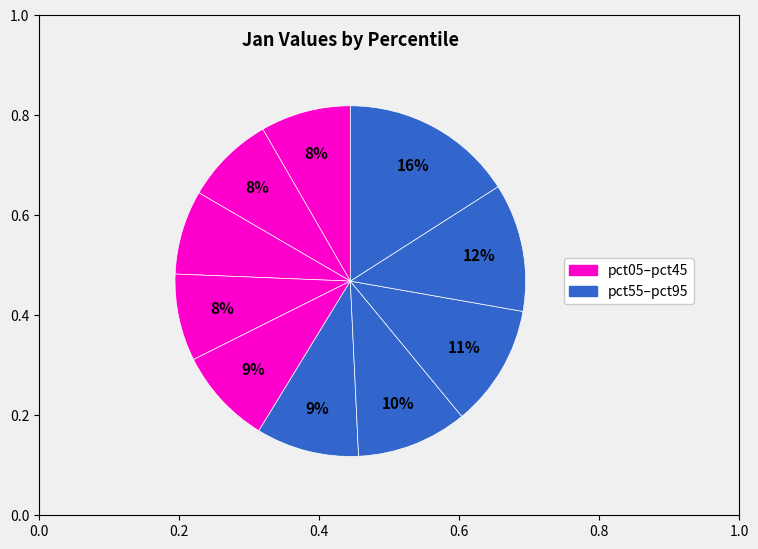

How many segments does this pie chart have?

10